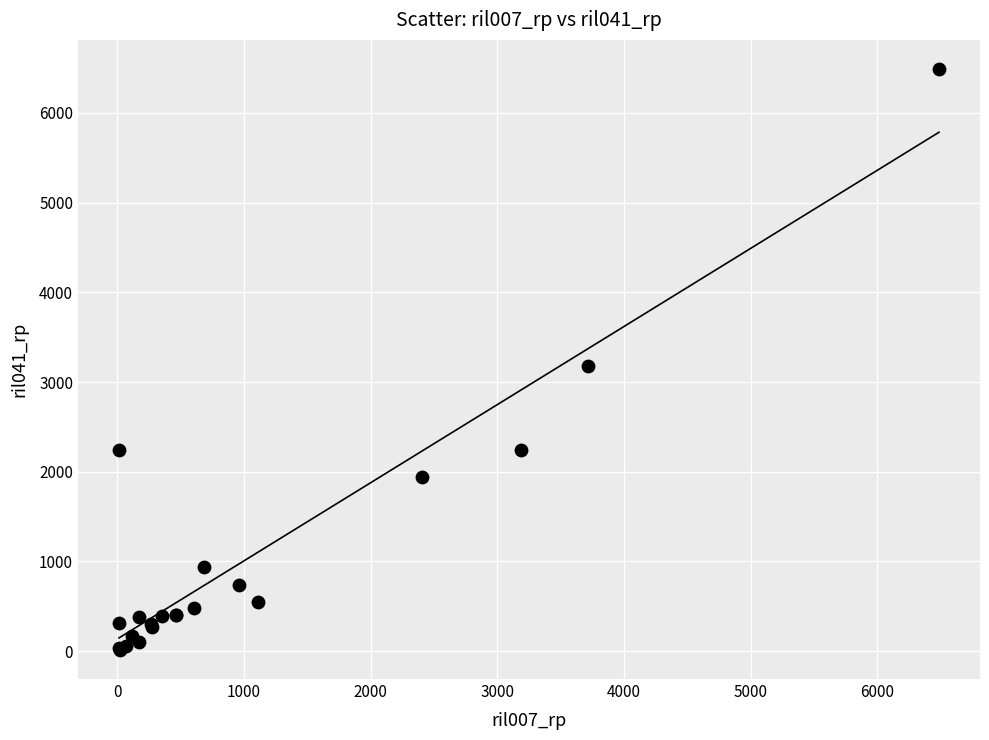

What Y value in the scatter plot is closest to 3251?

3176.8